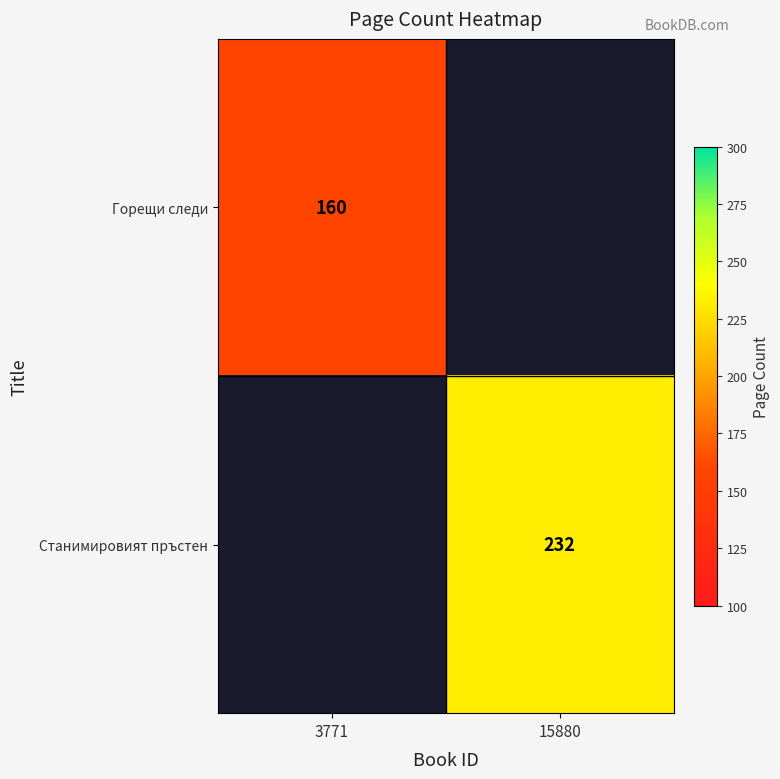

Which category has the lowest value across all series?

3771